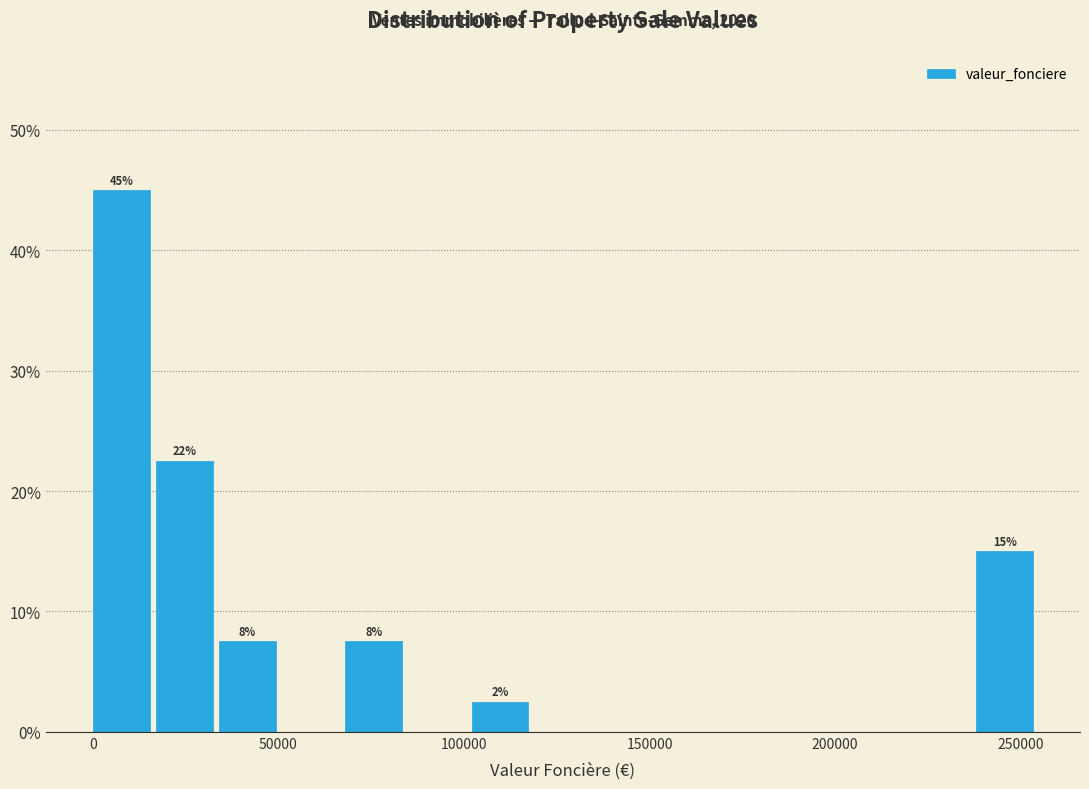

Around what value on the x-axis is the tallest bar? Give the approximate position of its centre, as read against the axis.

10000